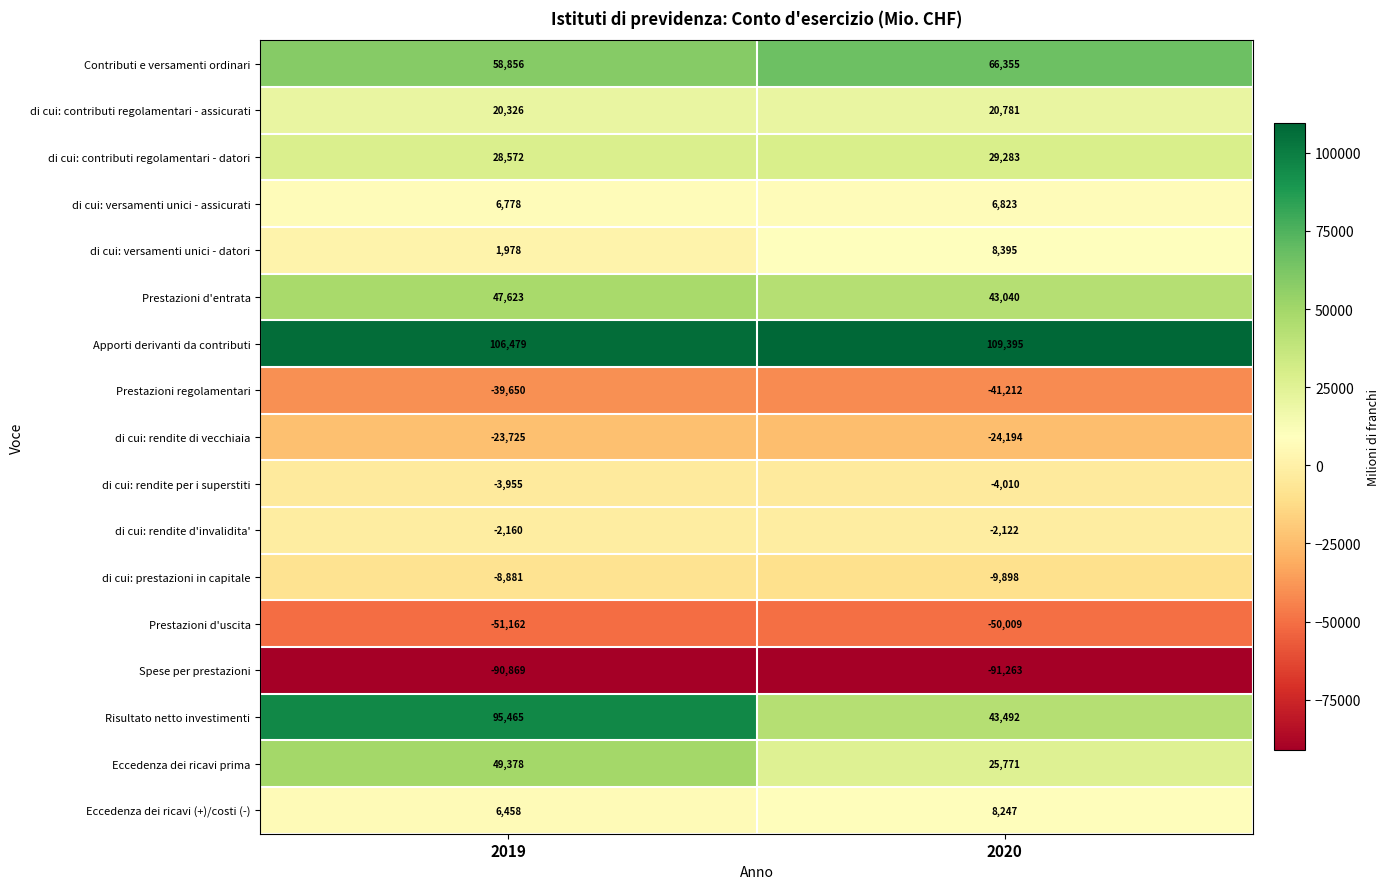

Is it true that di cui: rendite d'invalidita' equals -2122 at 2020?

True